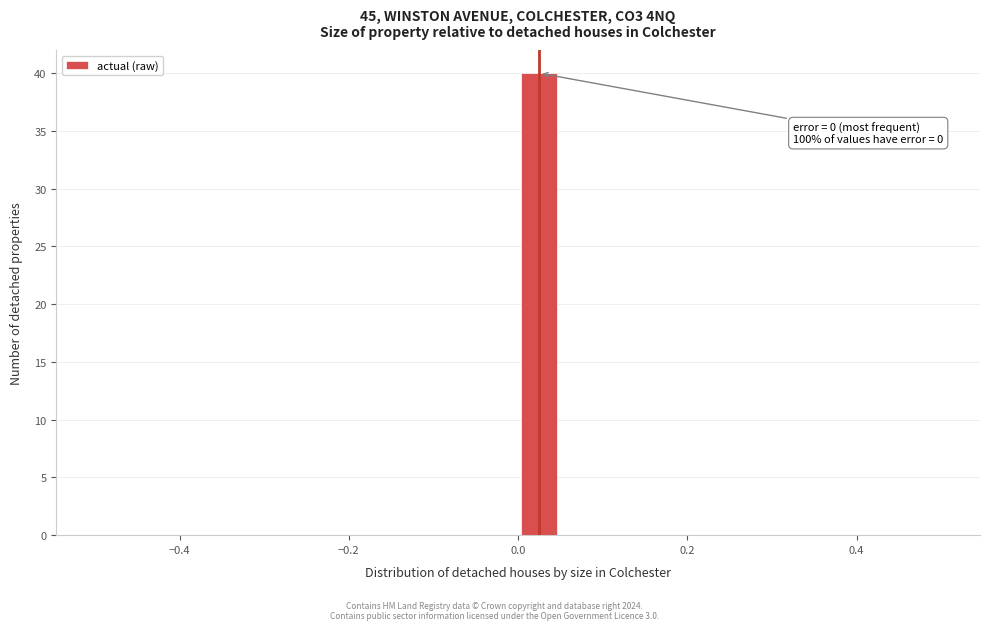

Around what value on the x-axis is the tallest bar? Give the approximate position of its centre, as read against the axis.

0.02